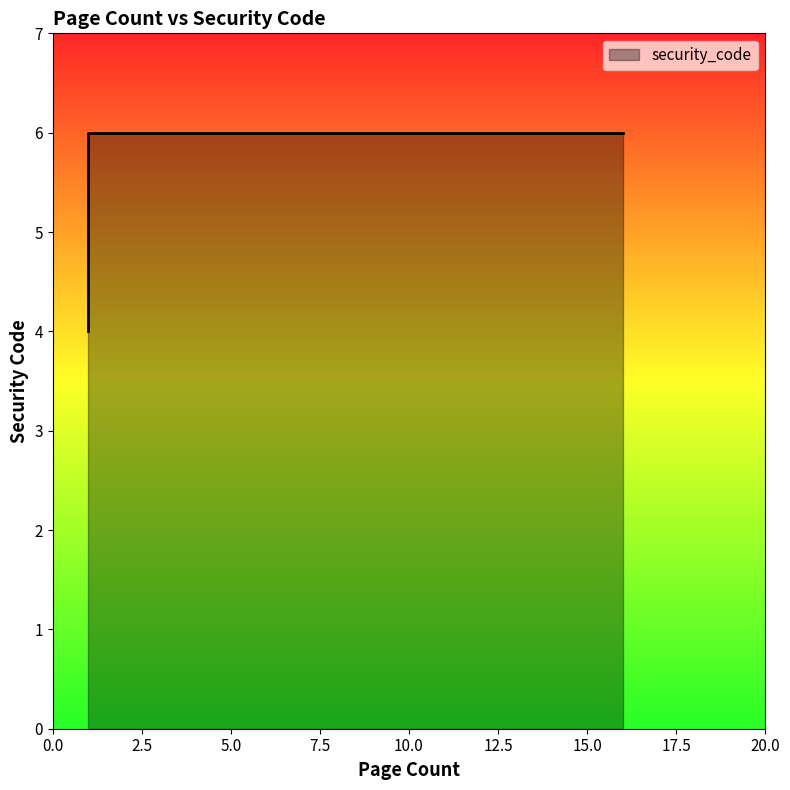

How many series are shown in this chart?

1